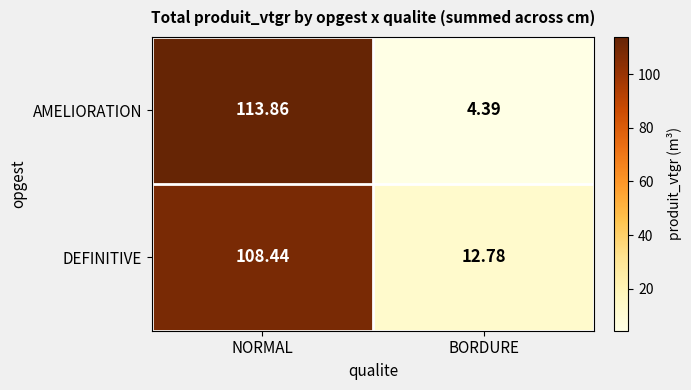

Which series has the widest spread of values?

AMELIORATION